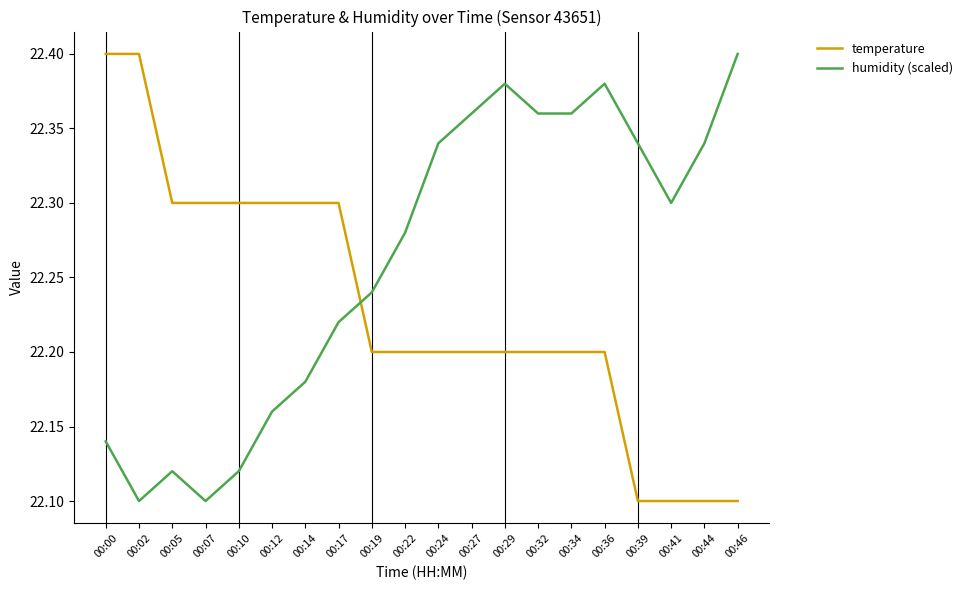

What is the difference between the humidity (scaled) values at 00:07 and 00:32?

0.3